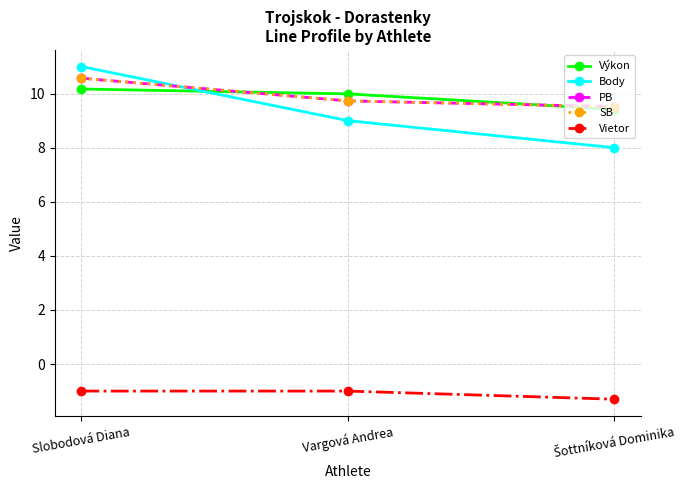

Which category has the lowest value in the SB series?

Šottníková Dominika